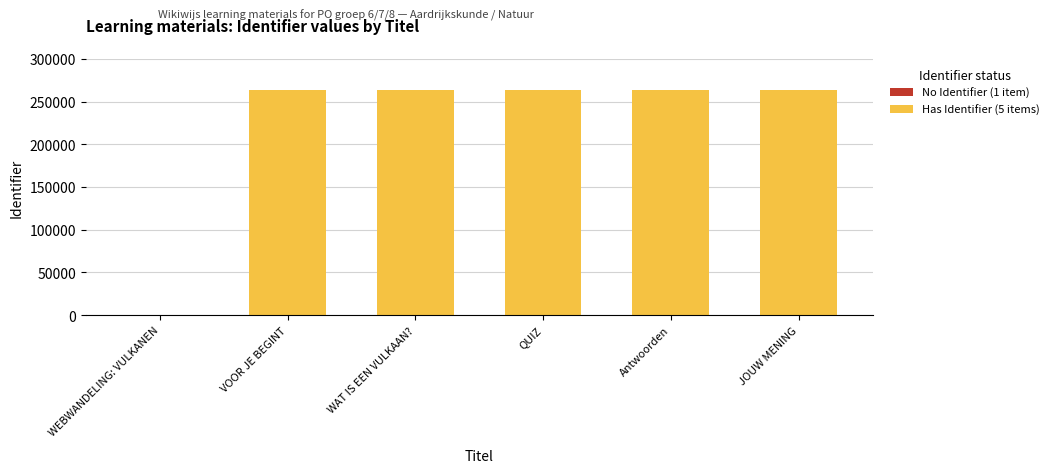

What is the smallest value displayed?

263525